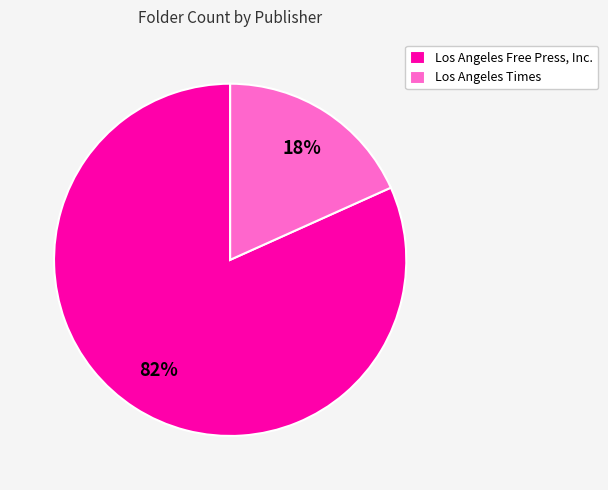

What is the smallest slice in the pie chart?

Los Angeles Times